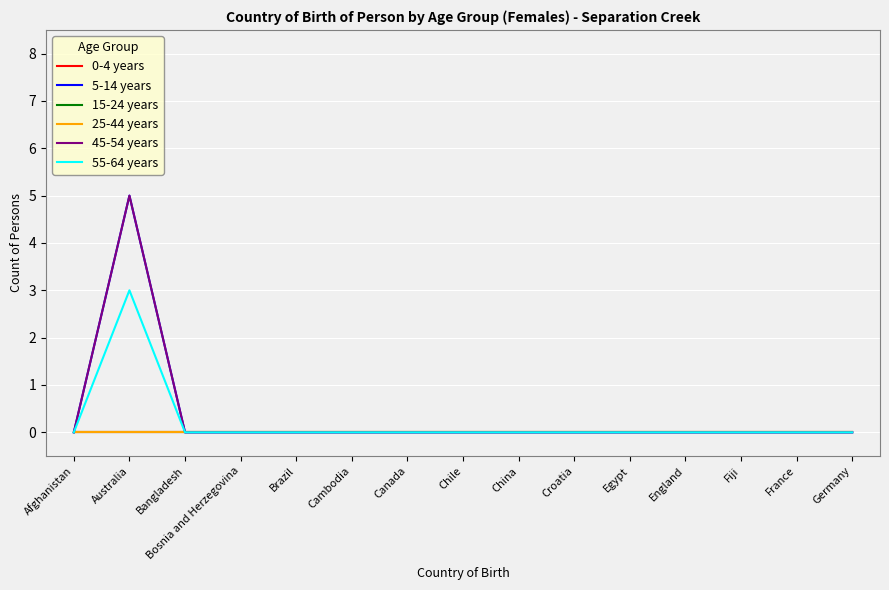

Is this an area chart (filled region under the line)?

No